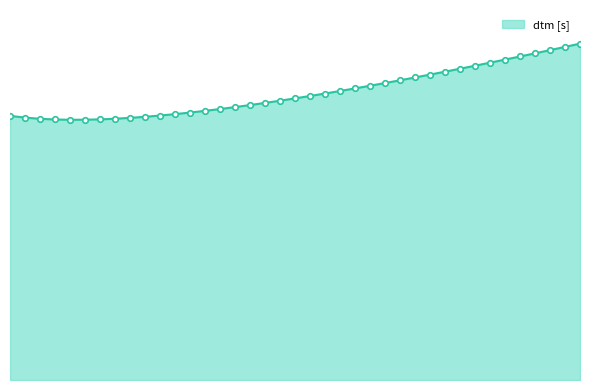

True or false: the data shows 31.3 at 314.2.

True